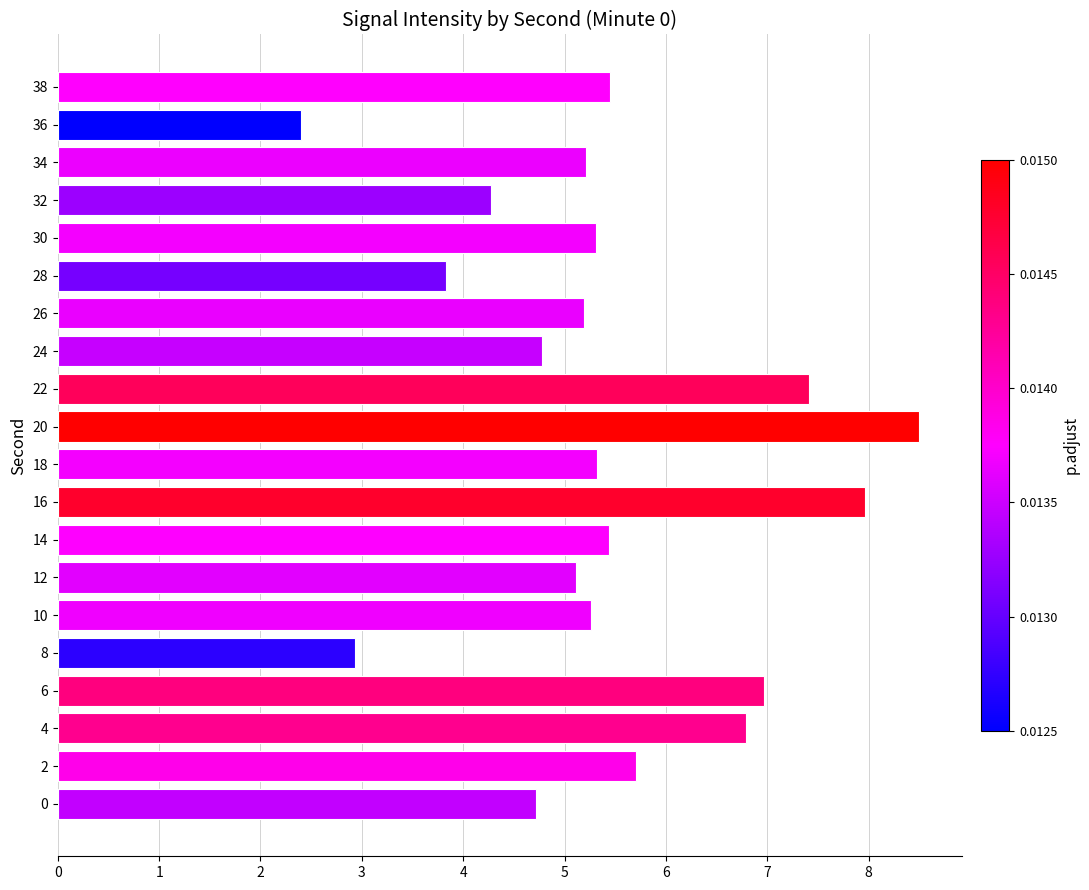

What is the maximum value shown in the chart?

8.5